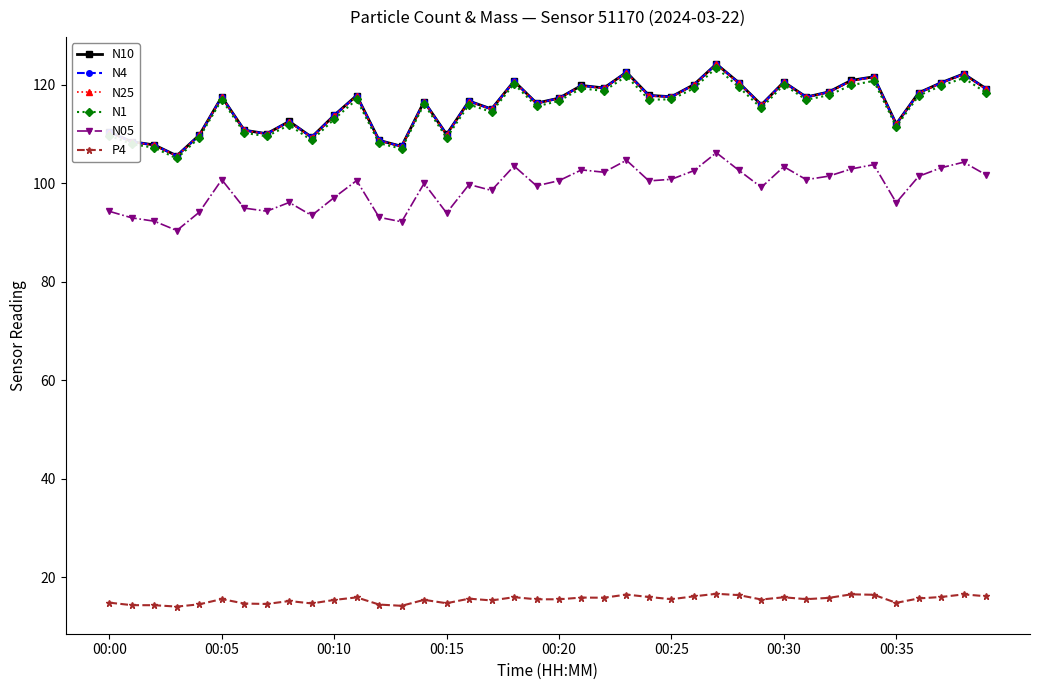

What is the maximum value shown in the chart?

124.2